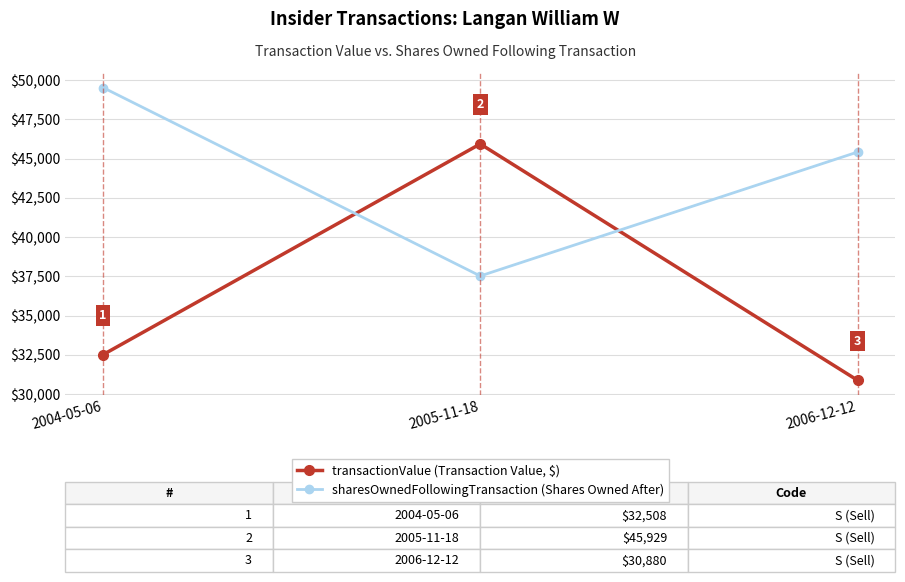

Reading left to right, extract all data points from this chart.

transactionValue (Transaction Value, $): 32508	45929	30880
sharesOwnedFollowingTransaction (Shares Owned After): 49521	37521	45412